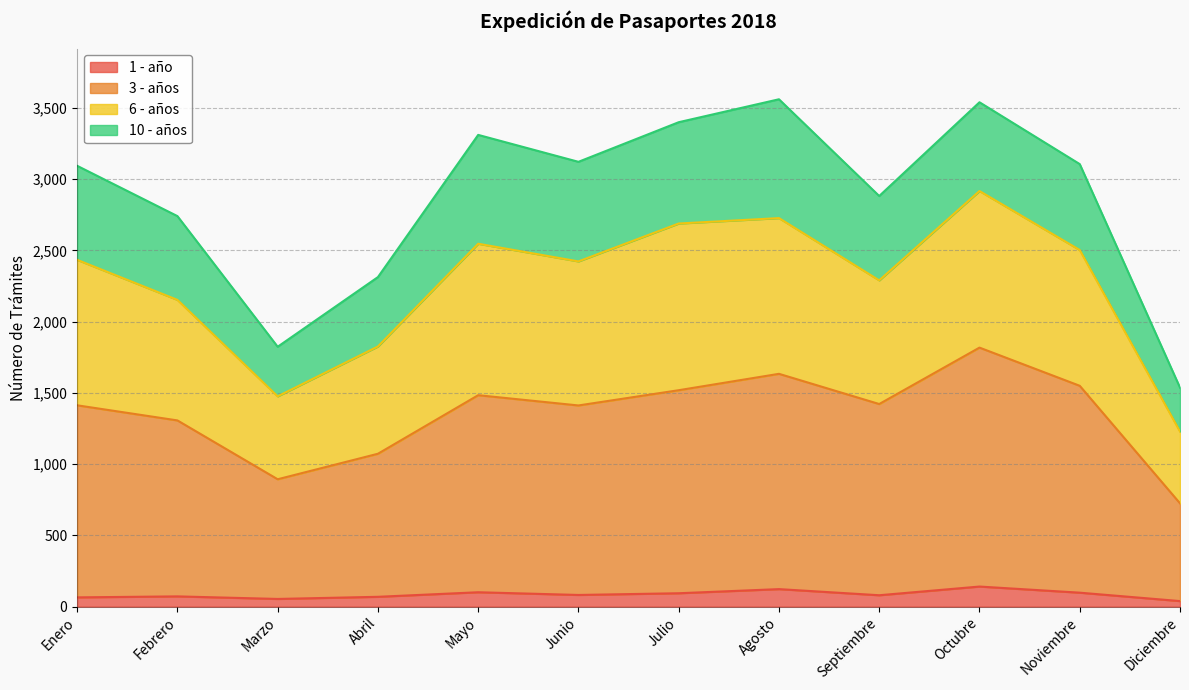

What is the difference between the highest and lowest values at Noviembre?

3008